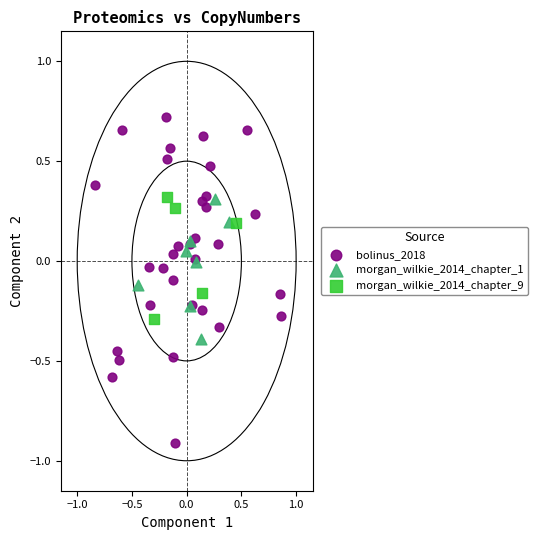

Which series reaches the maximum Y coordinate?

bolinus_2018